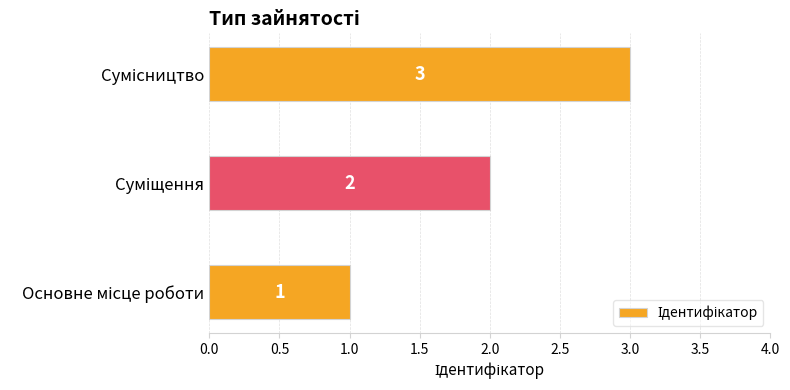

How many values are between 1 and 3?

3